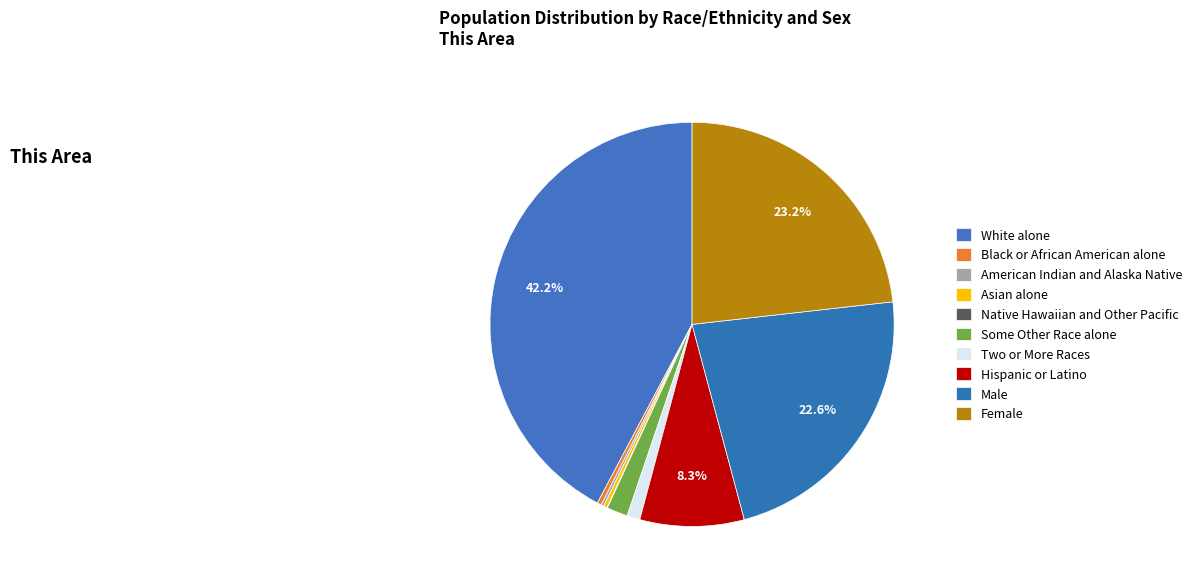

To the nearest percent, what is the combined percentage of Asian alone and Female?

23%